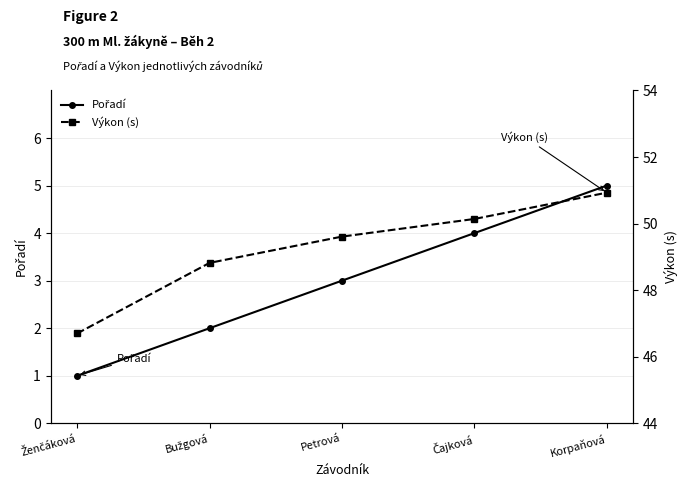

What is the spread (max minus min) of values at Bužgová?

46.8